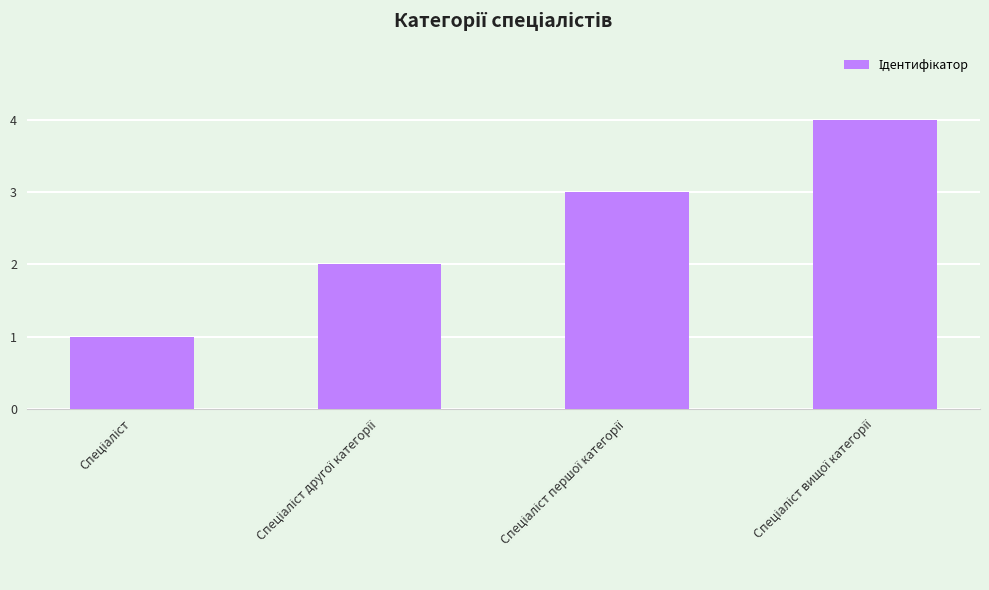

What is the difference between the maximum and minimum values?

3